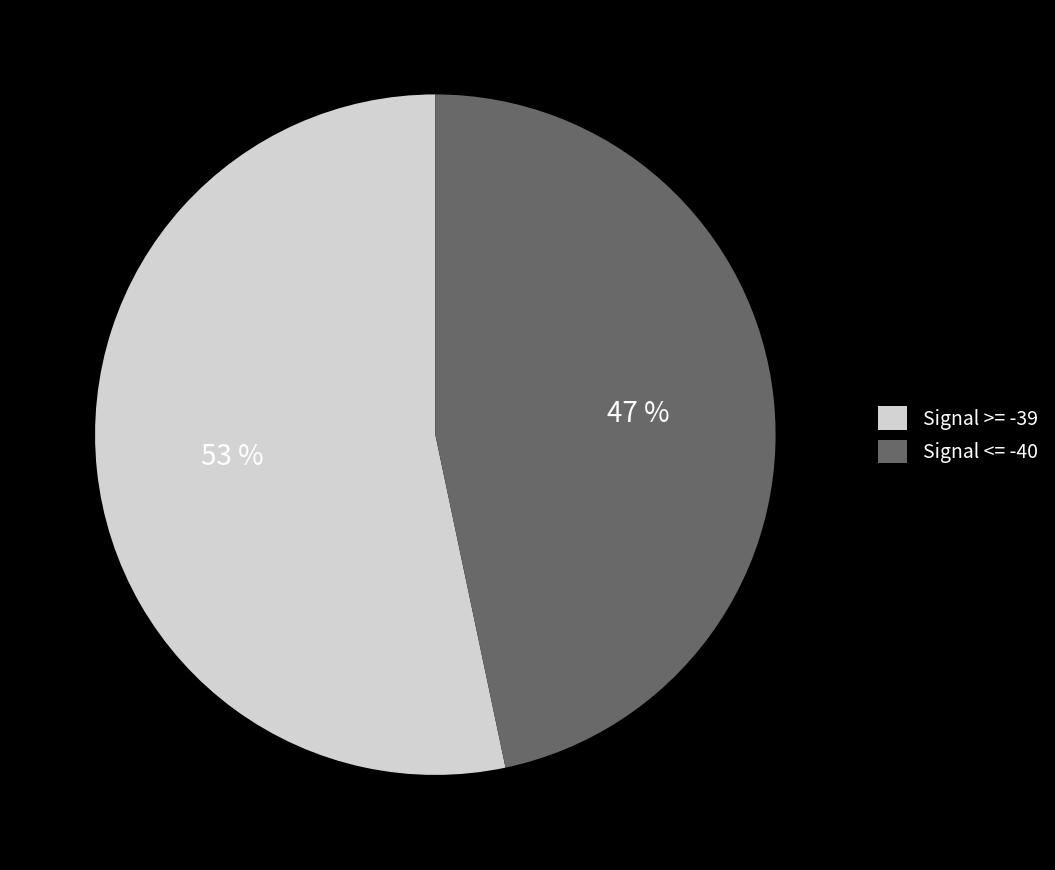

True or false: Signal >= -39 accounts for 47% of the total.

False